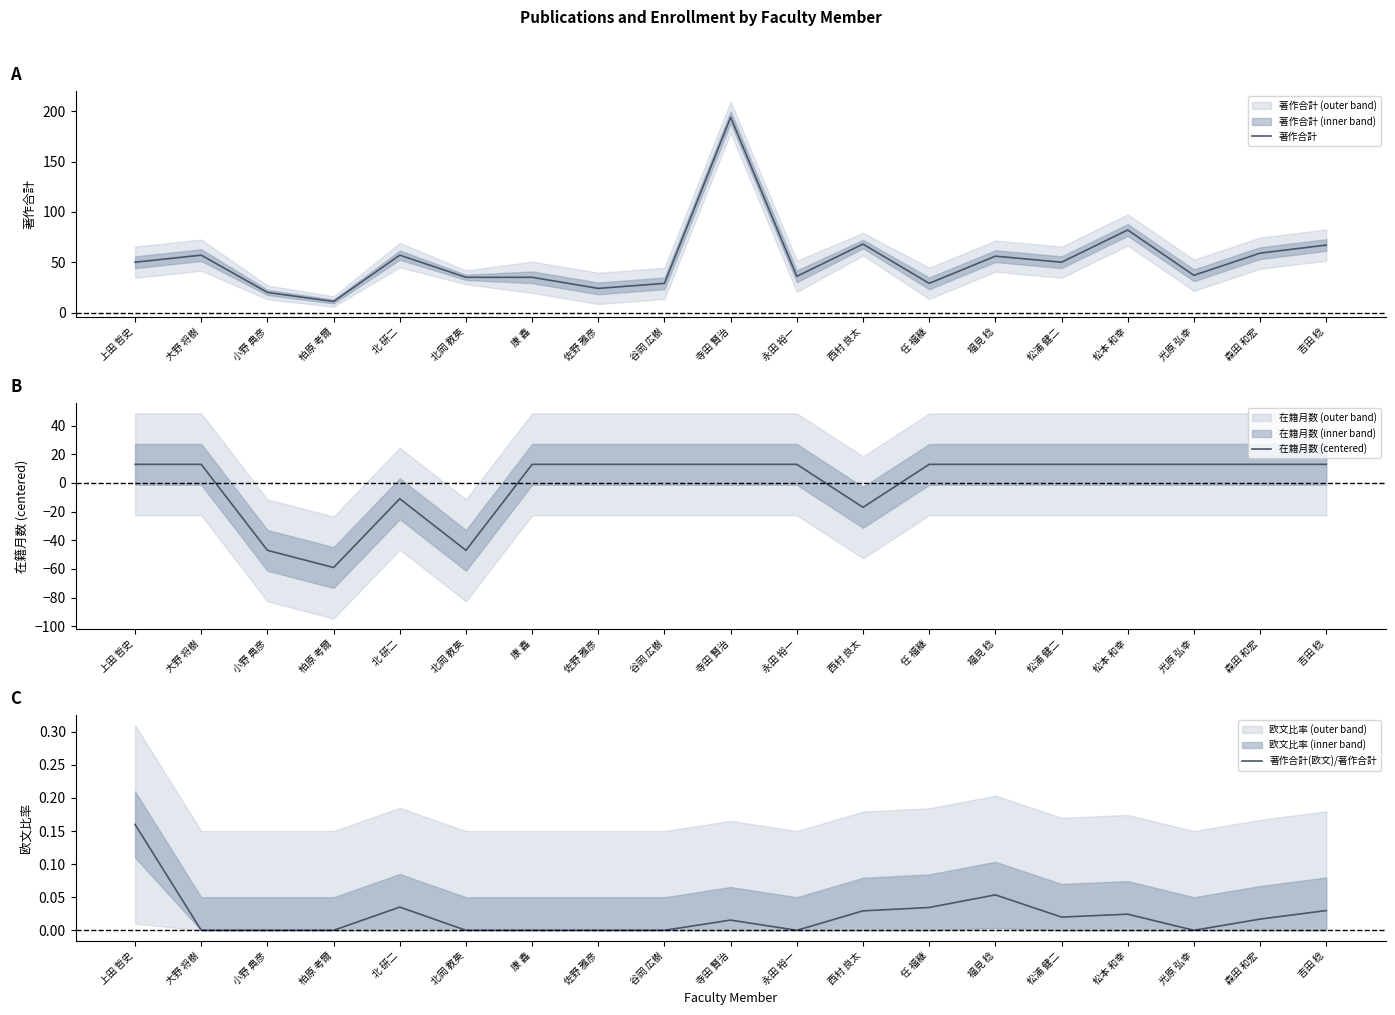

The value of 著作合計(欧文)/著作合計 at 吉田 稔 is 0.0. True or false?

True